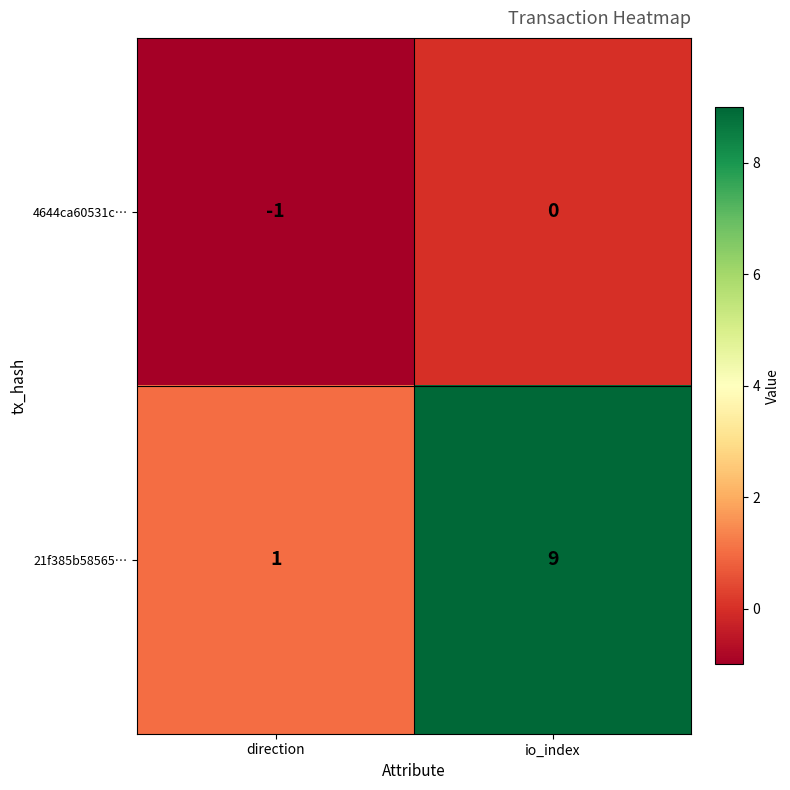

Rank the series by their average value, from highest to lowest.

21f385b58565…, 4644ca60531c…